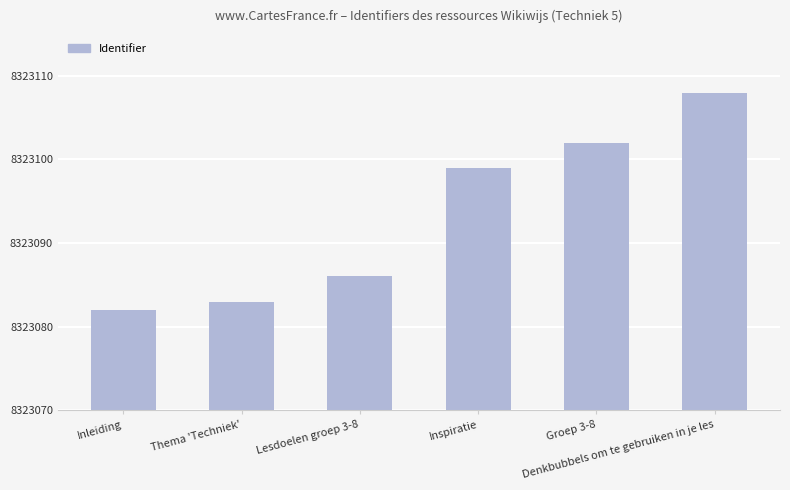

What is the sum of the values at Groep 3-8 and Inleiding?

16646184